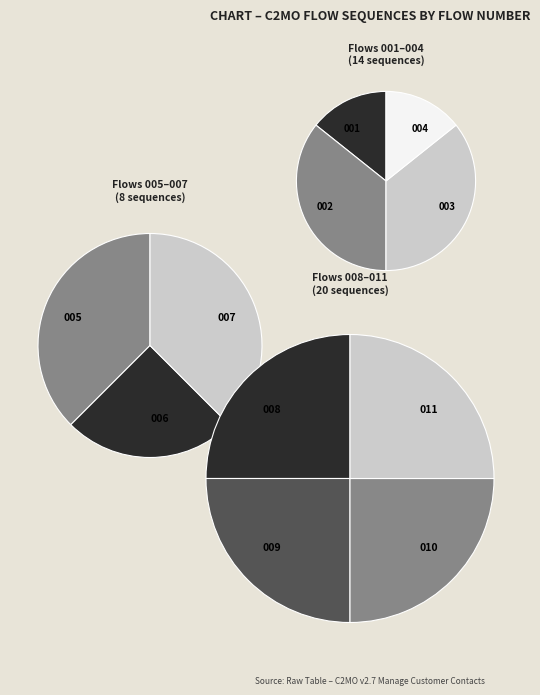

Does any single category account for the majority?

No